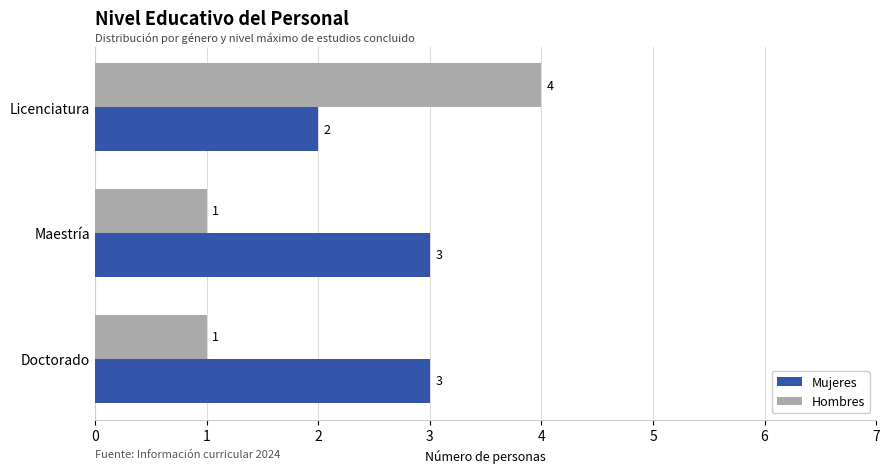

What is the highest value of the Hombres series?

4